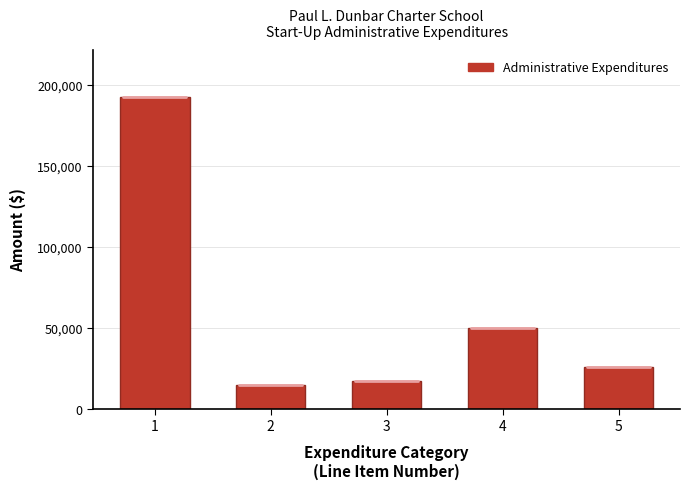

What is the value of the 3rd bar from the left?

17010.0